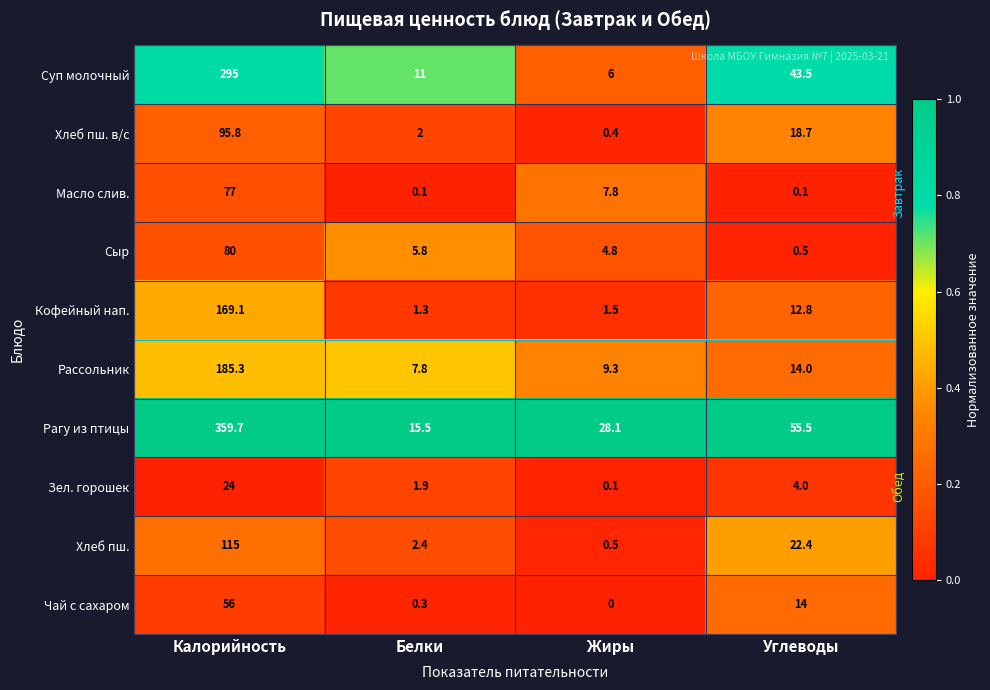

Is it true that Хлеб пш. в/с equals 33.2 at Углеводы?

False